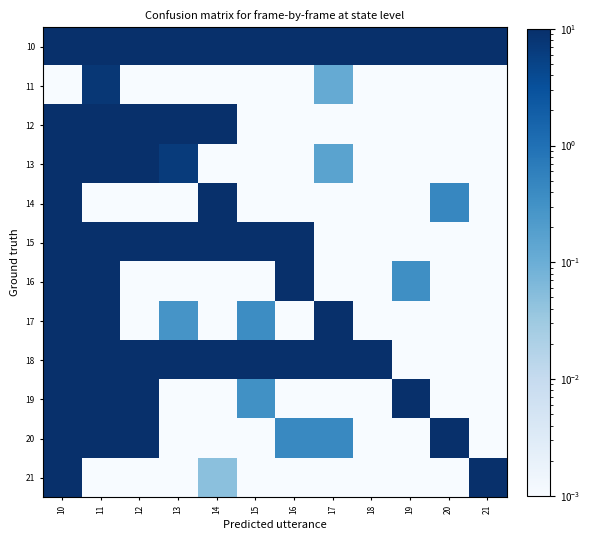

At which category is the sum across all series the highest?

10